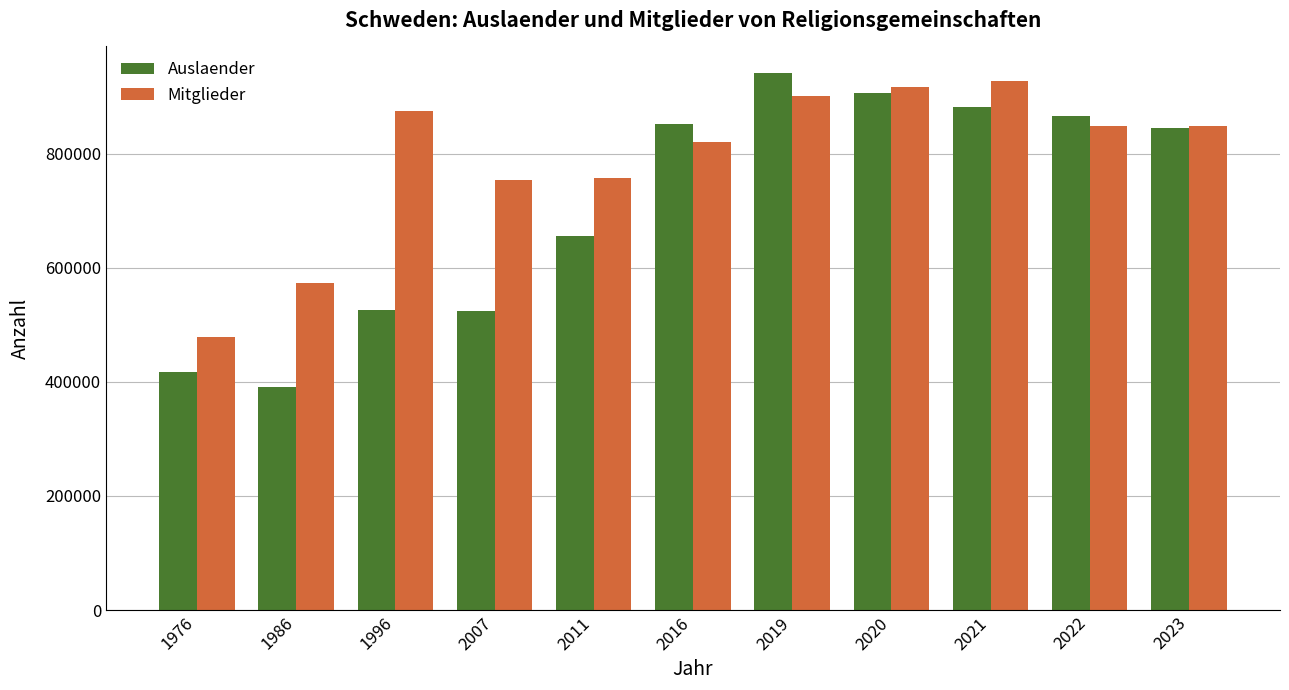

The Auslaender series shows 1328976 at 2023. True or false?

False